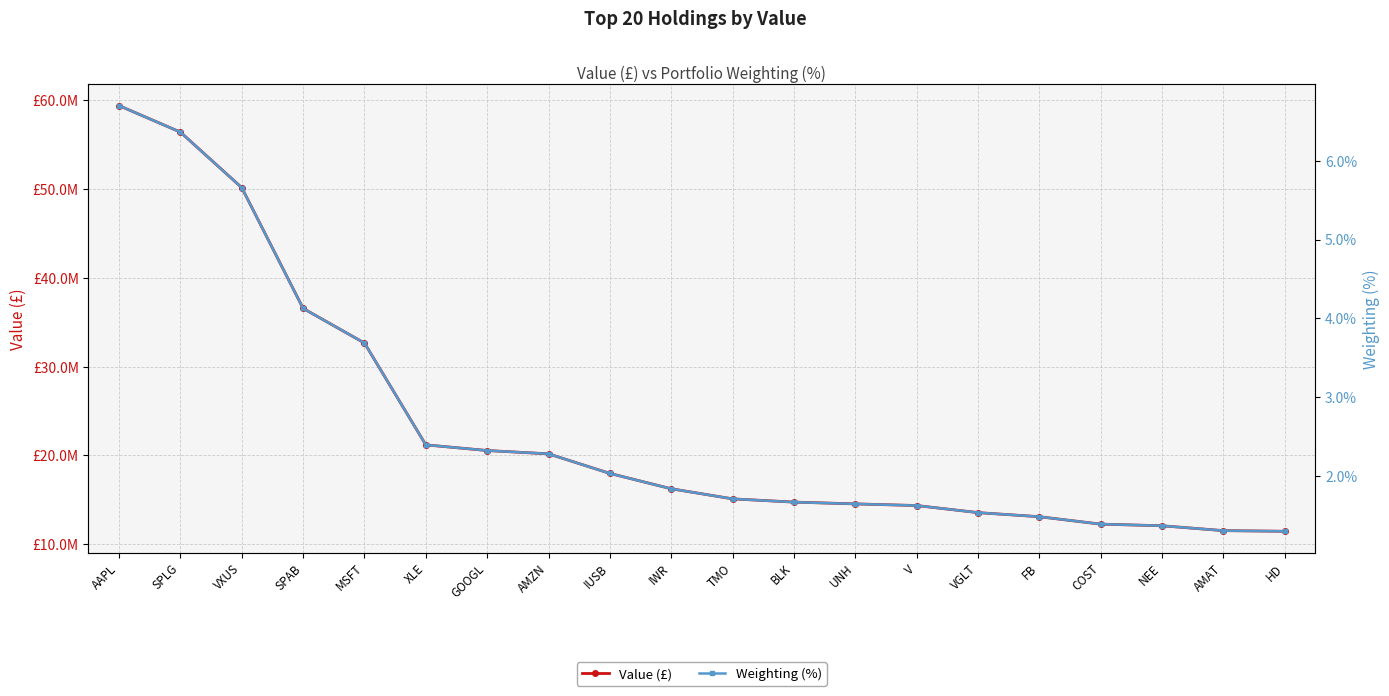

What is the label of the 17th point from the left?

COST